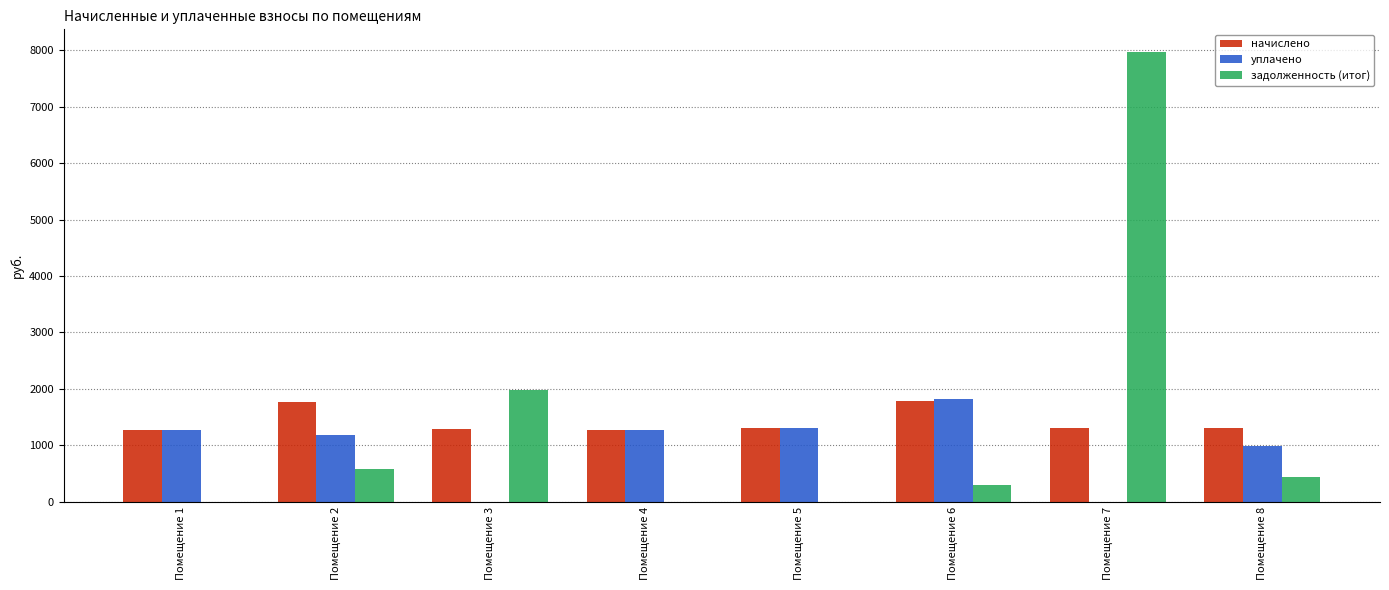

Are the bars horizontal?

No